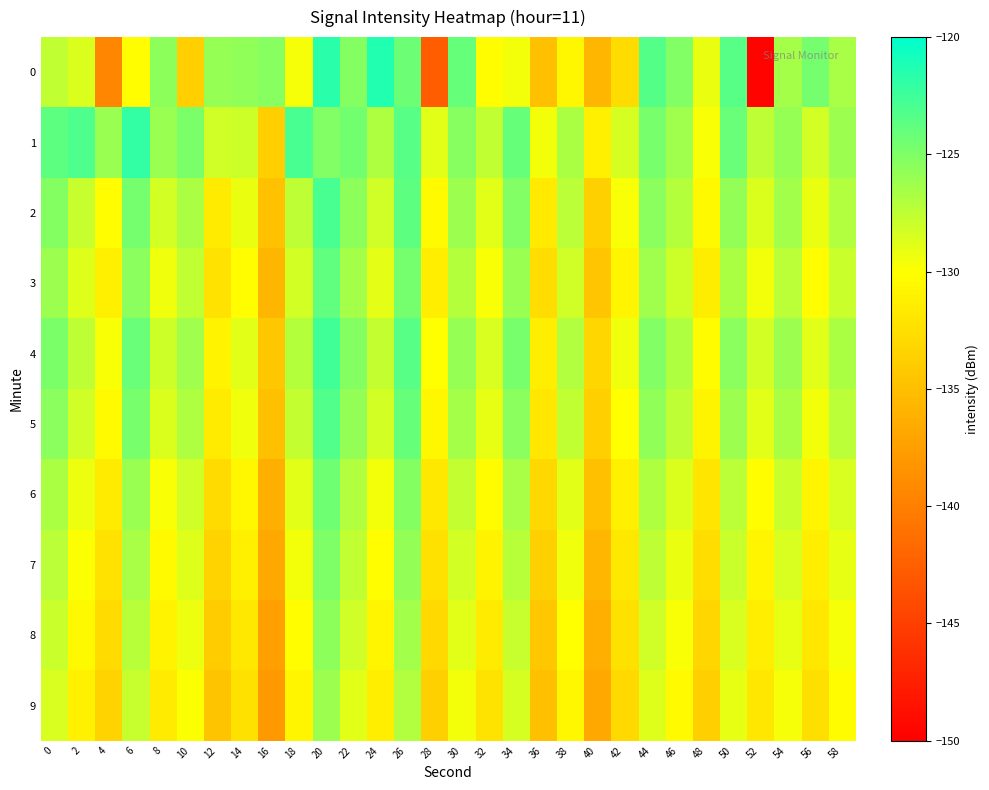

At which category is the sum across all series the highest?

20